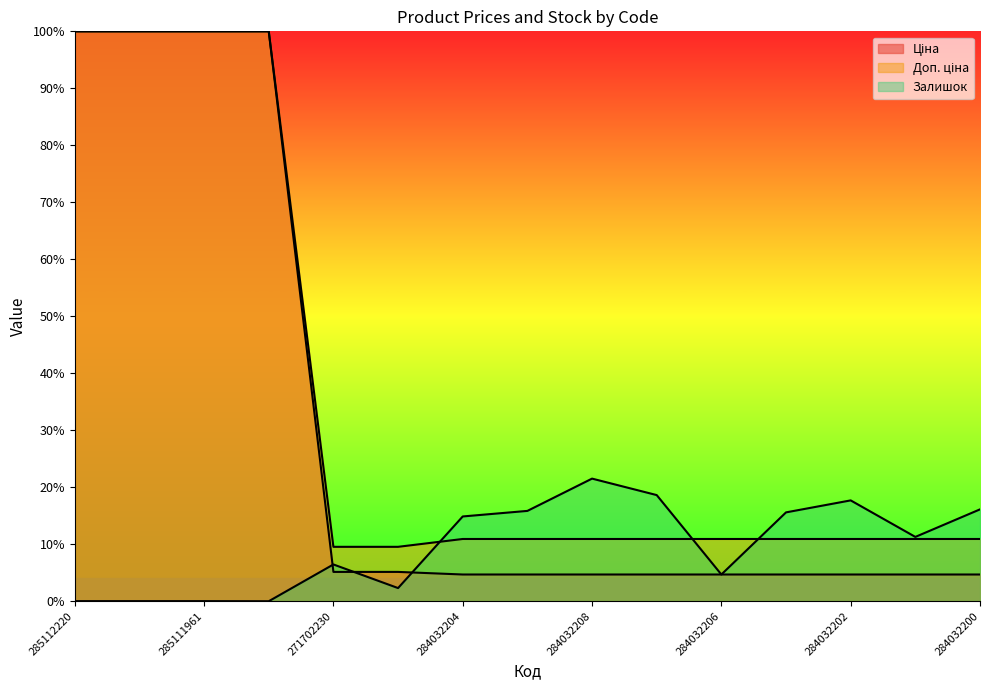

Is the value of Залишок at 284032205 greater than the value of Доп. ціна at 271702229?

Yes